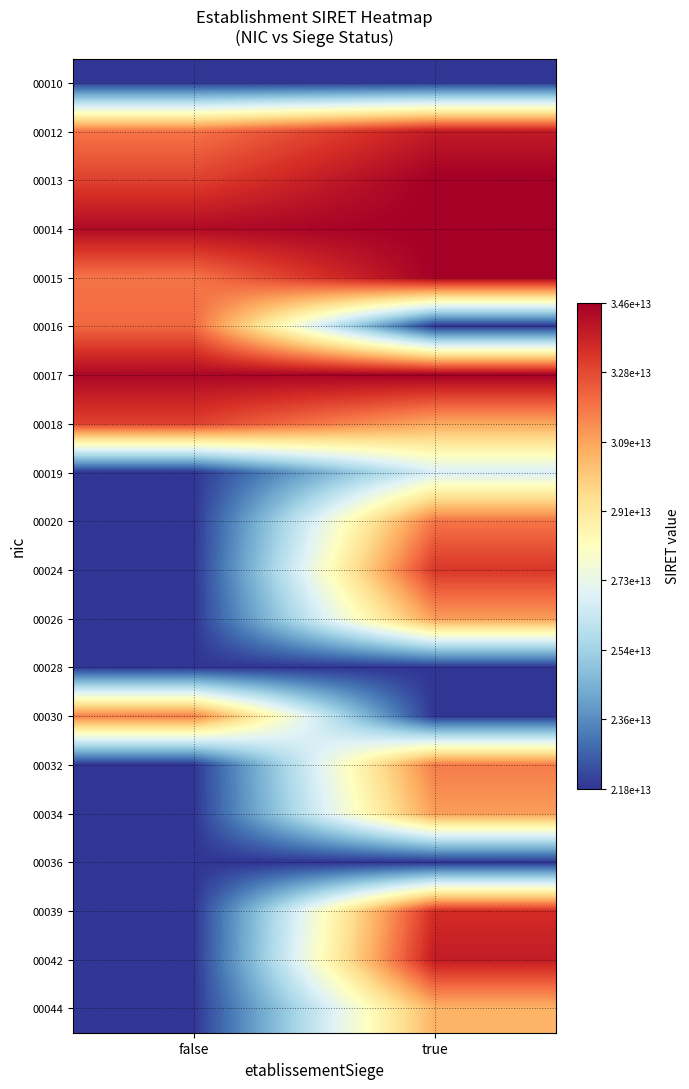

What is the difference between the highest and lowest values at false?

12601243900007